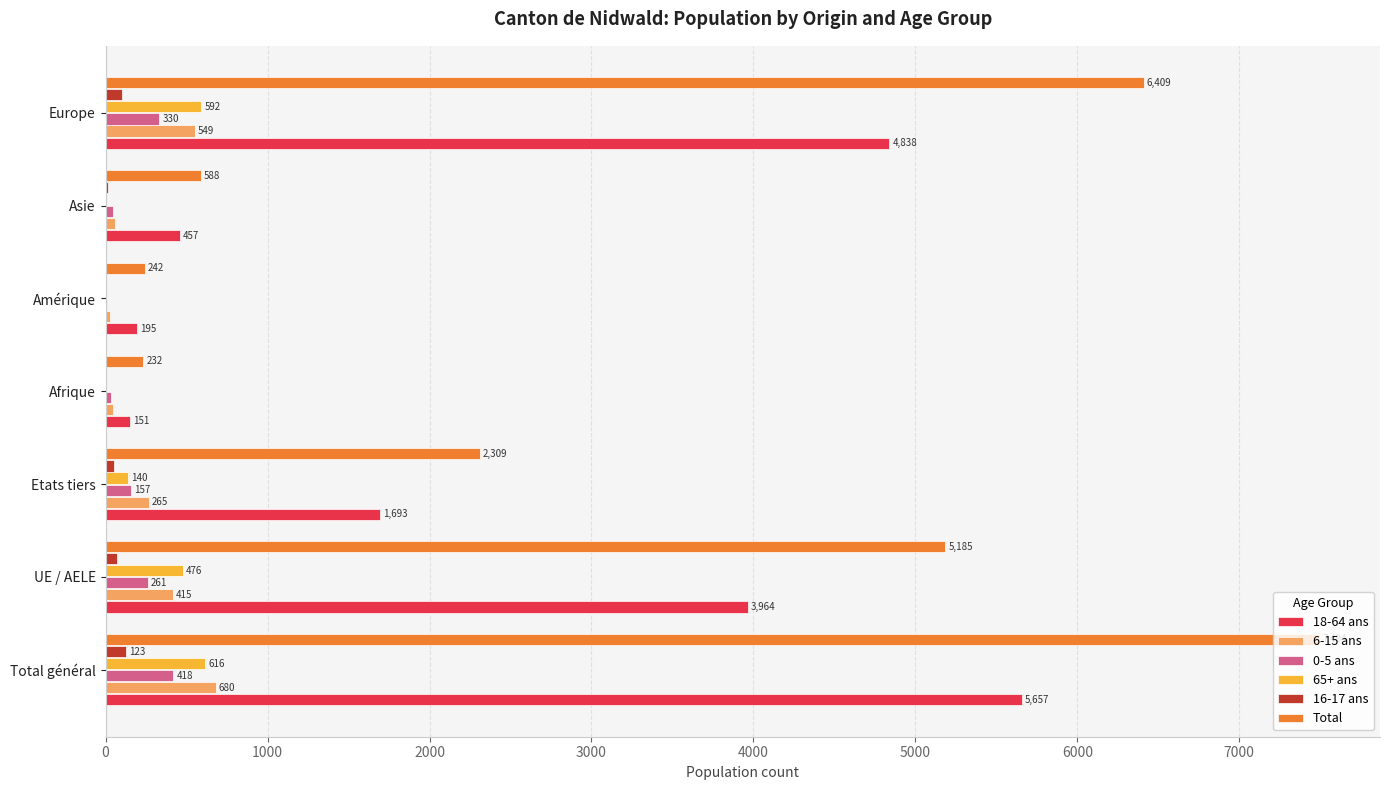

Which series changed the most between Total général and Etats tiers?

Total